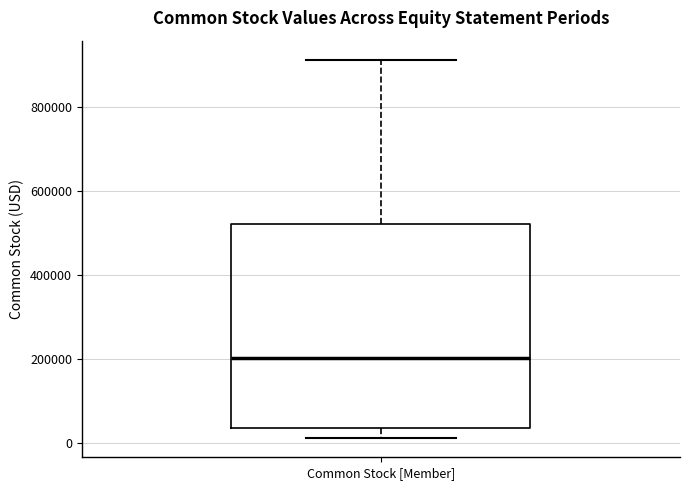

Transcribe this box plot: give where the median line is, the range the box spans, and where the two whiskers end, as read against the y-axis. The values are not printed on the chart, so give them approximately, as read against the axis.

median 200000, box 40000 to 520000, whiskers 20000 to 920000